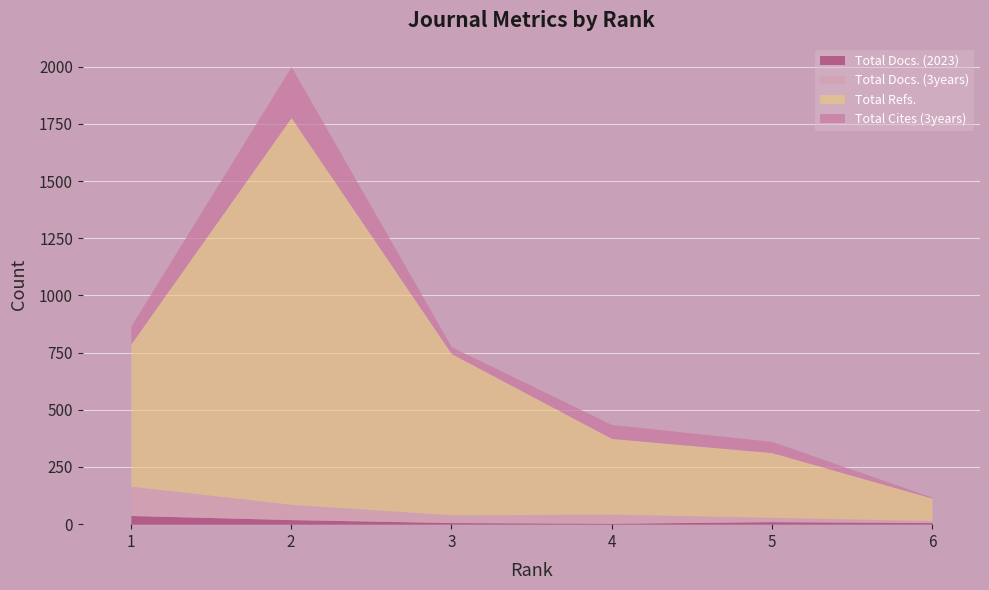

Read the Total Cites (3years) value at 3, to the nearest 10.

30